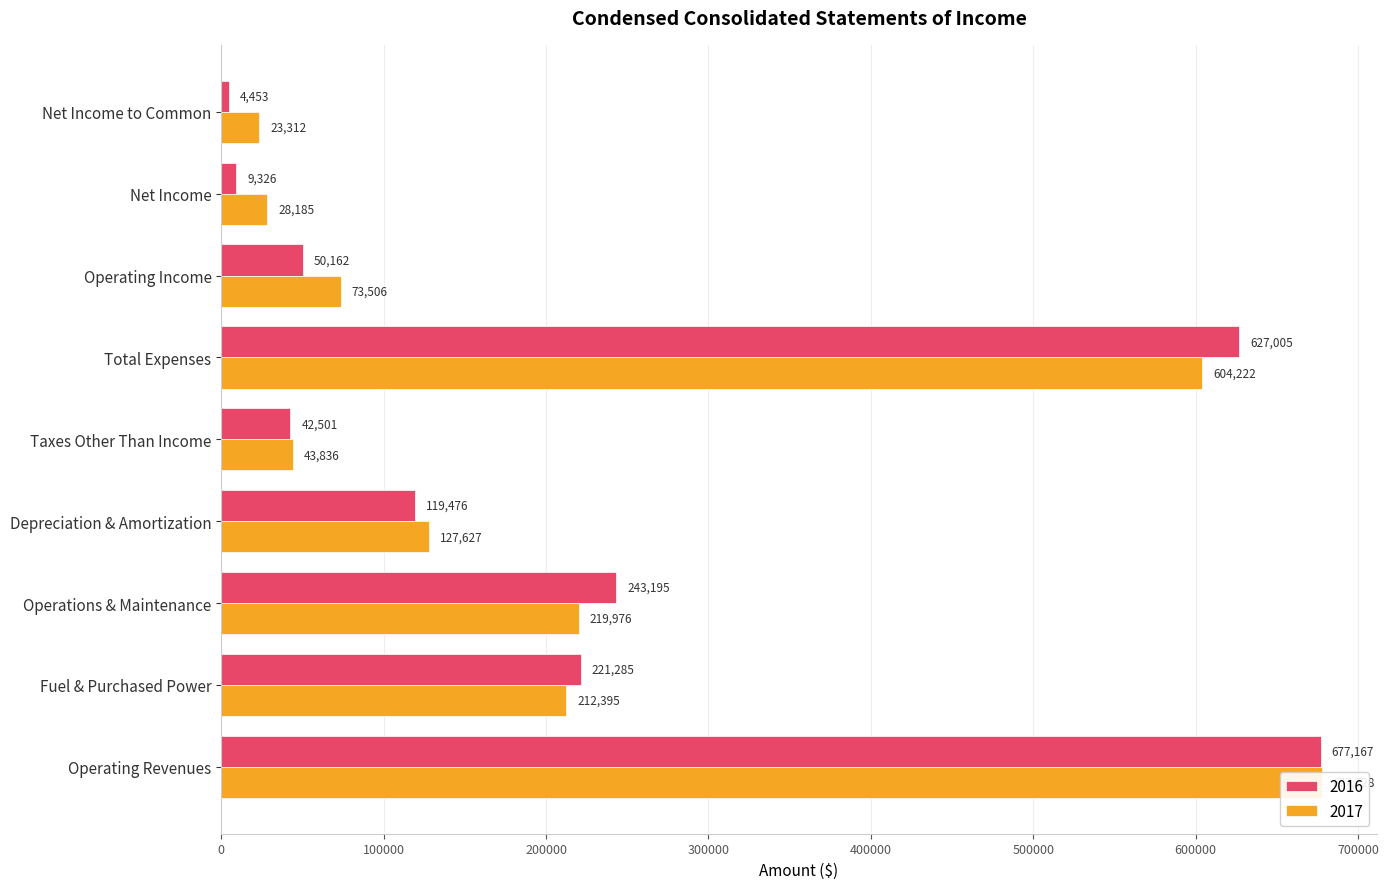

What are all the series names shown in the legend?

2017, 2016